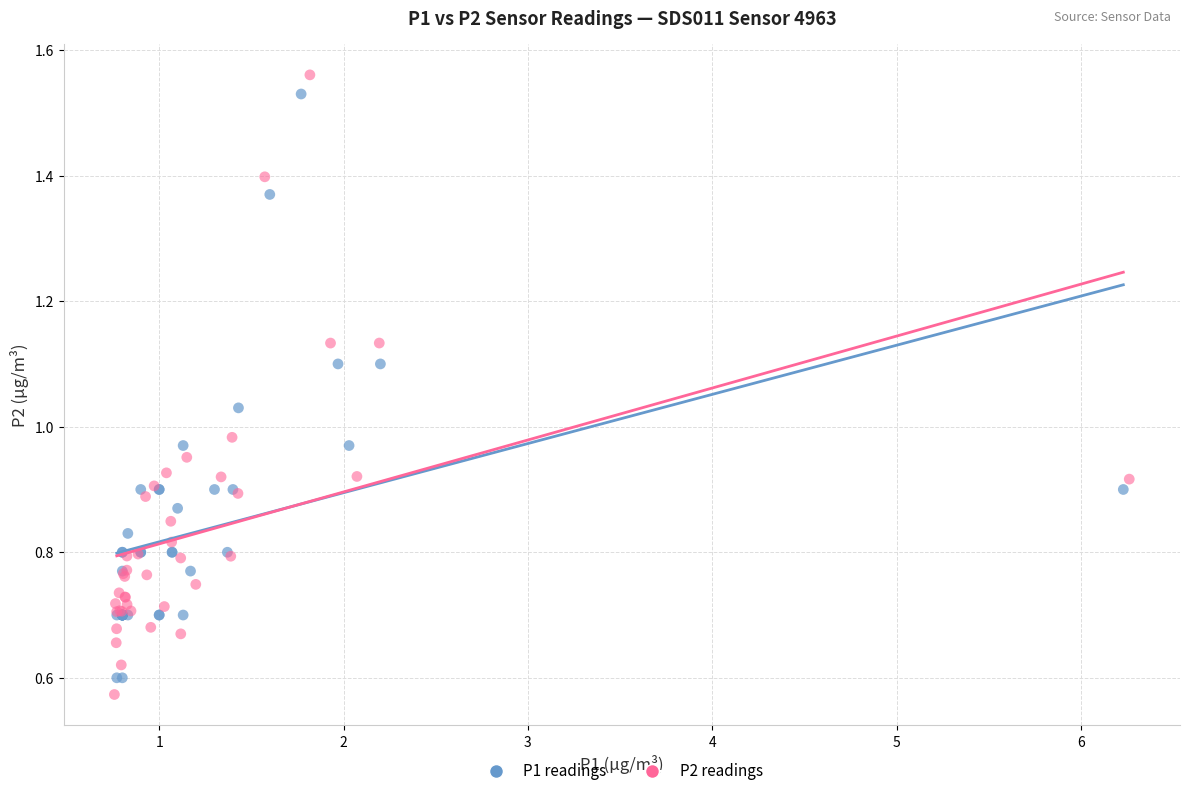

Which series has the widest spread of Y values?

P2 readings